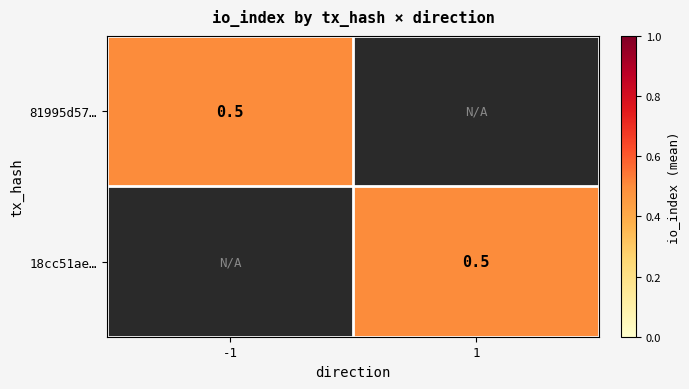

Is it true that 18cc51ae… equals 1 at 1?

False